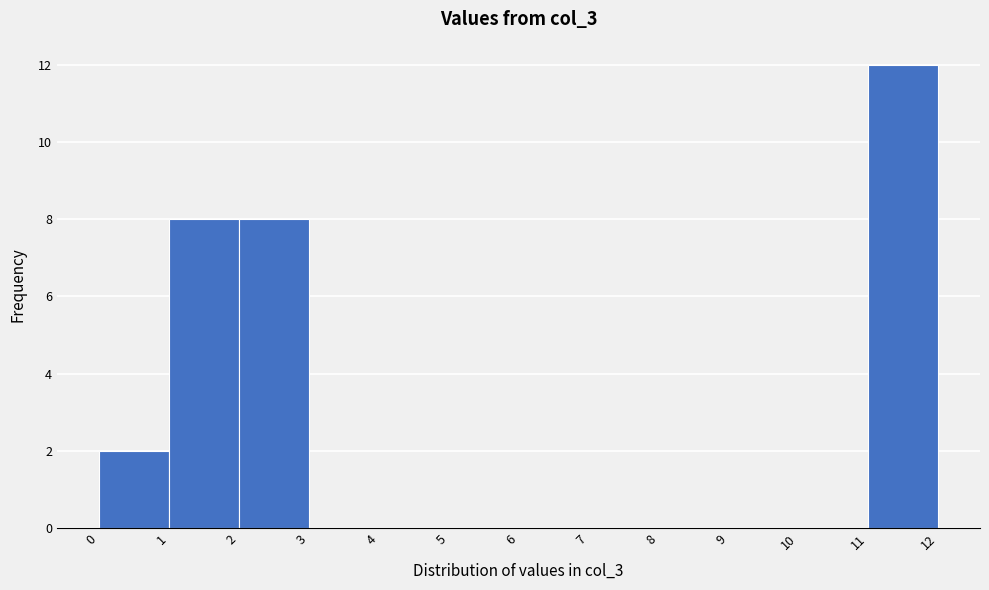

How tall is the bar that spans 2 to 3 on the x-axis? The values are not printed on the chart, so give them approximately, as read against the axis.

8